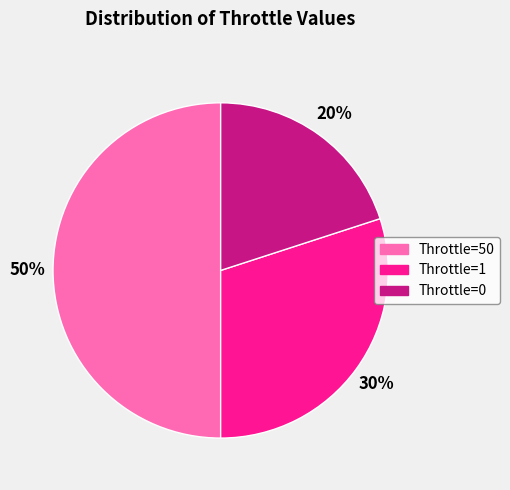

To the nearest percent, what is the average slice percentage?

33%